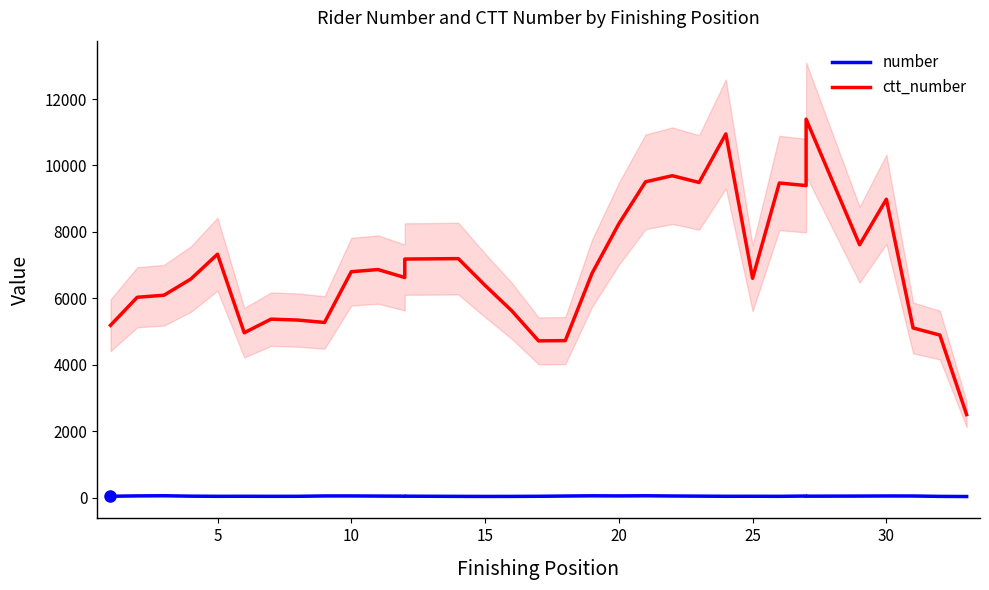

True or false: ctt_number and number intersect in this chart.

False